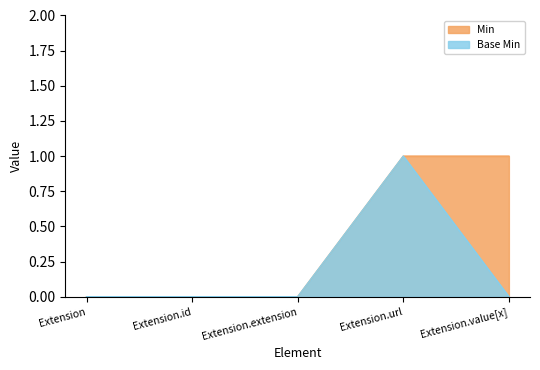

True or false: Base Min and Min intersect in this chart.

False